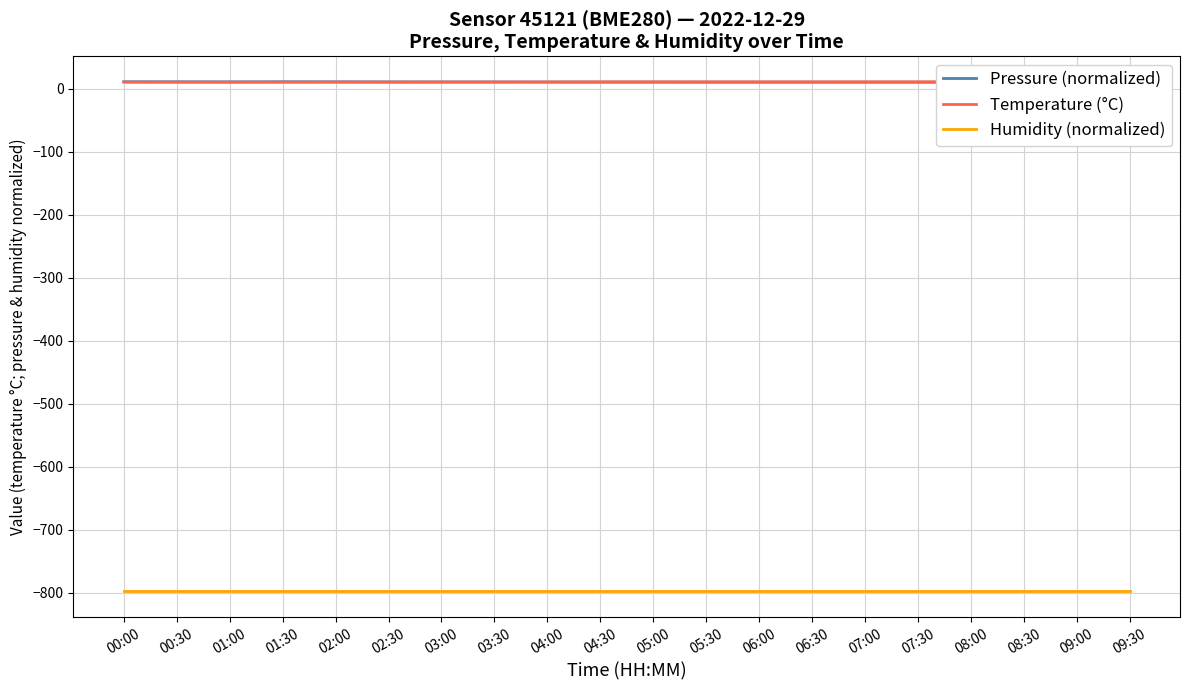

The value of Pressure (normalized) at 01:00 is 15.0. True or false?

False